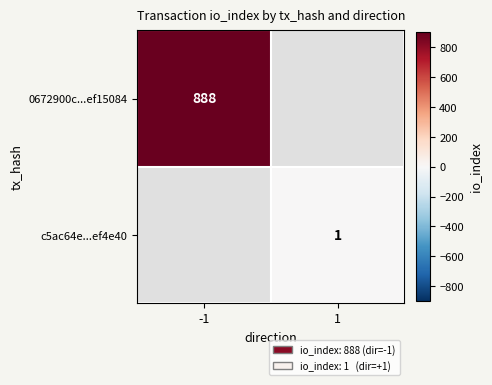

The c5ac64e...ef4e40 series shows 2 at 1. True or false?

False